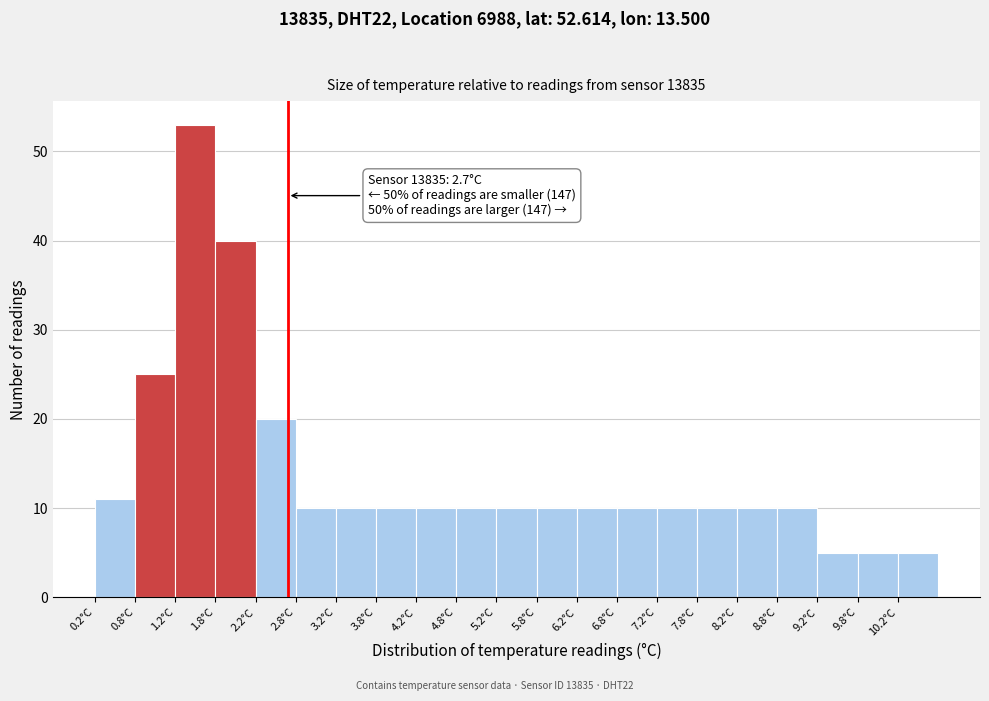

Which range on the x-axis has the tallest bar?

1.25 to 1.75